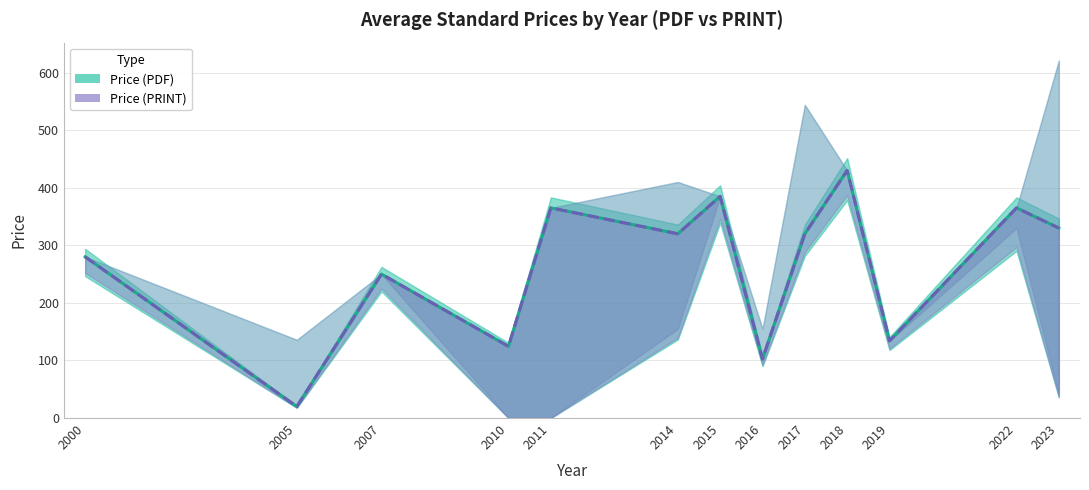

In Price (PDF), how many points are lower than both neighbors (excluding endpoints)?

5